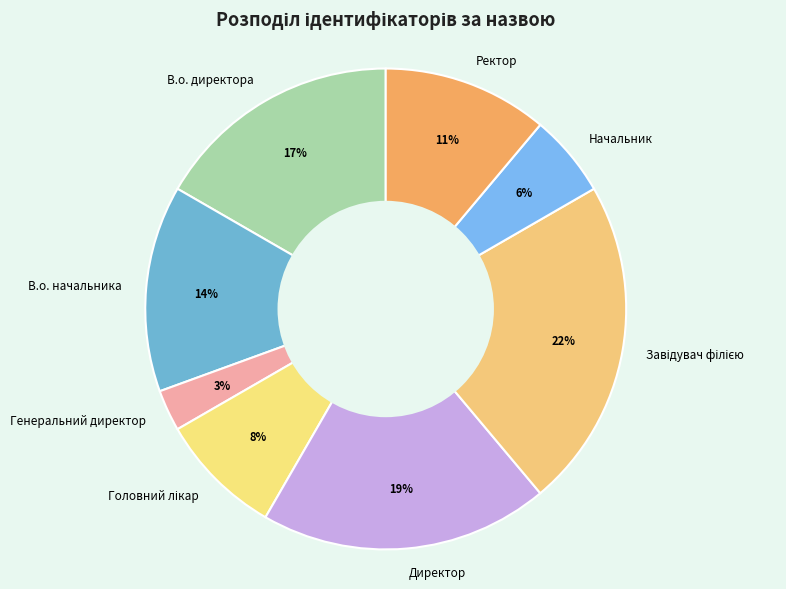

To the nearest percent, what is the combined percentage of Директор and Начальник?

25%